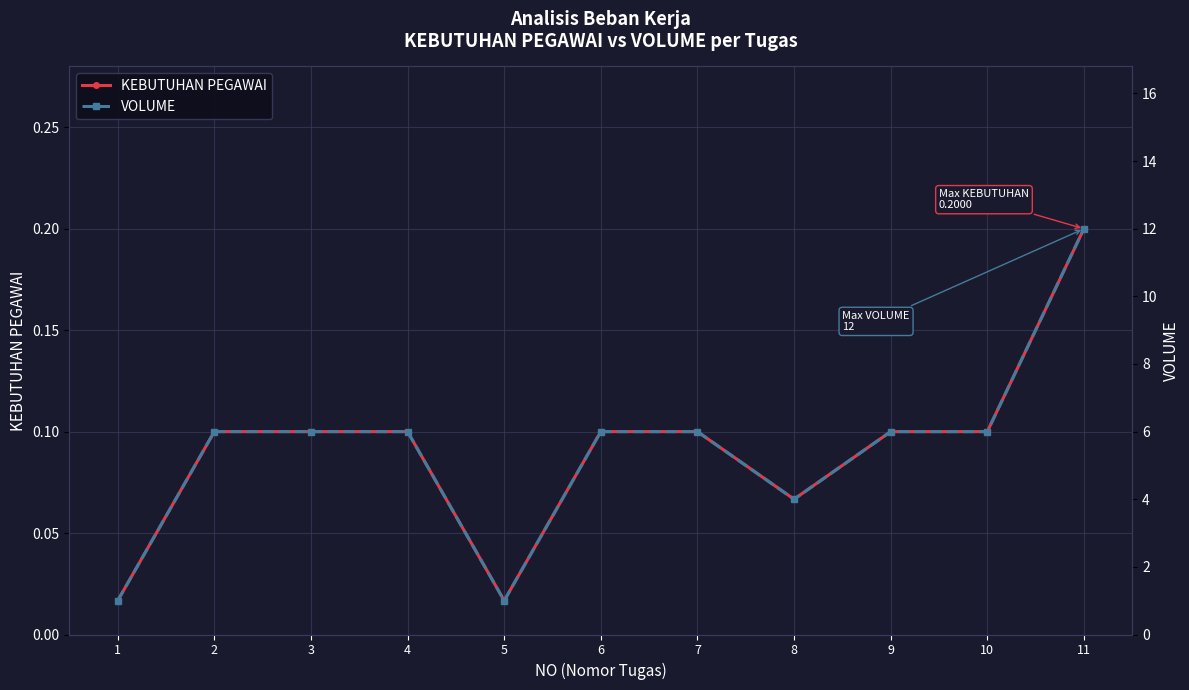

True or false: VOLUME and KEBUTUHAN PEGAWAI cross at least once.

False